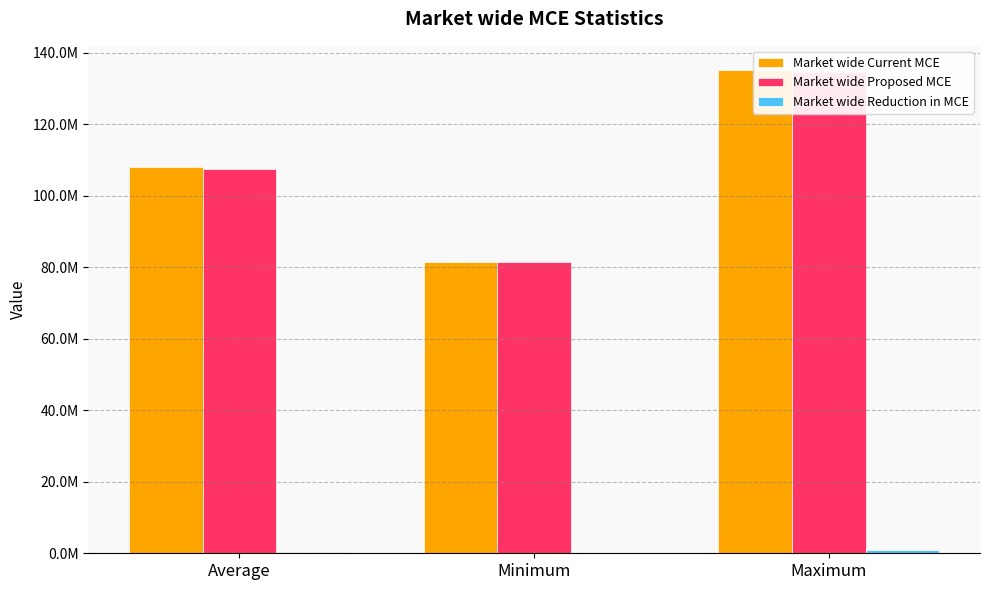

What is the maximum value for Market wide Proposed MCE?

134609351.1